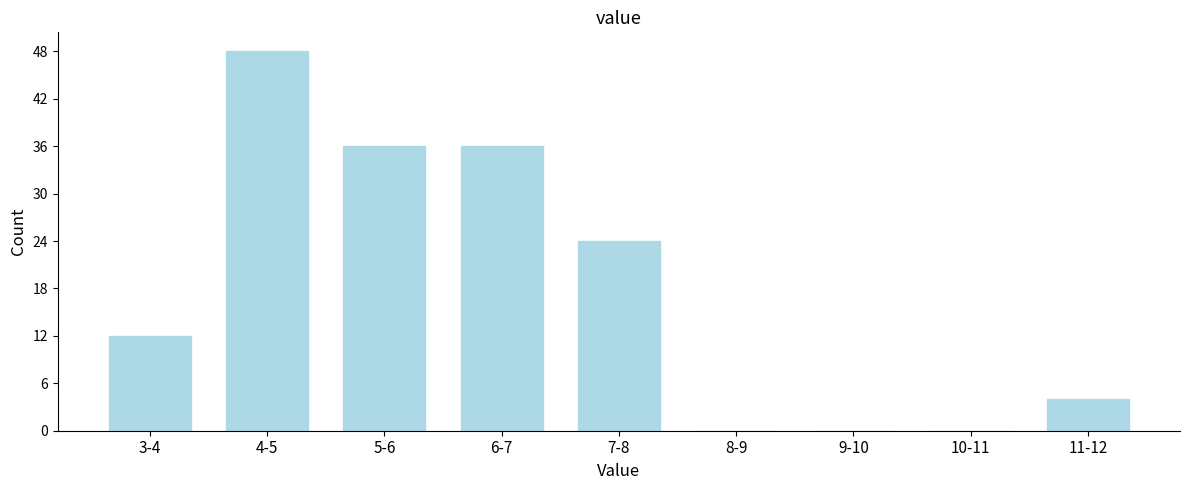

Reading left to right, extract all data points from this chart.

3-4=12	4-5=48	5-6=36	6-7=36	7-8=24	8-9=0	9-10=0	10-11=0	11-12=4